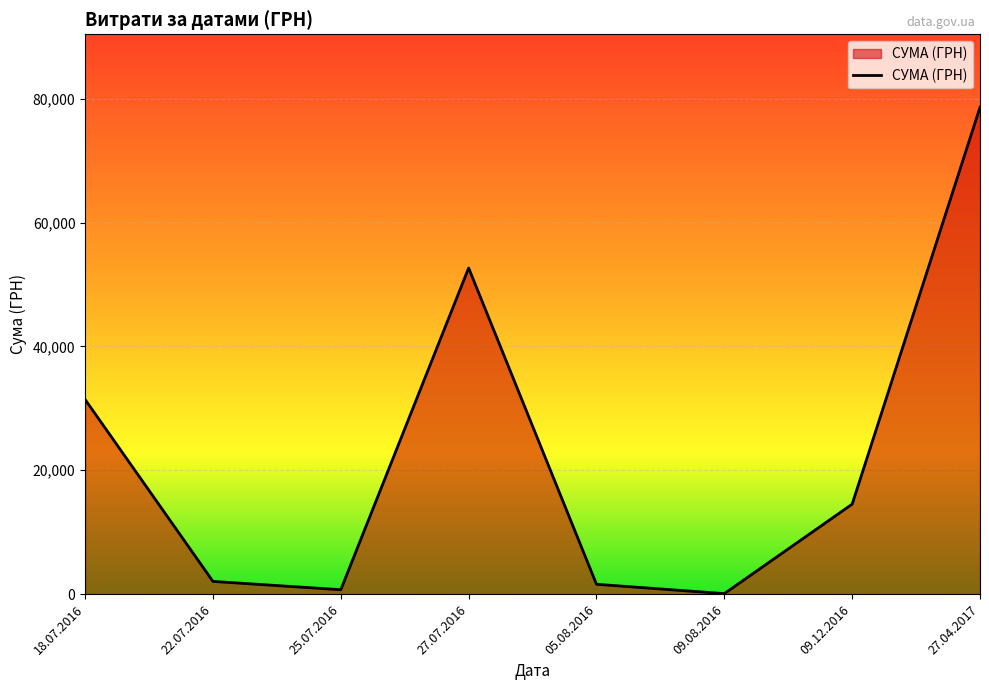

Count the number of categories in the chart.

8